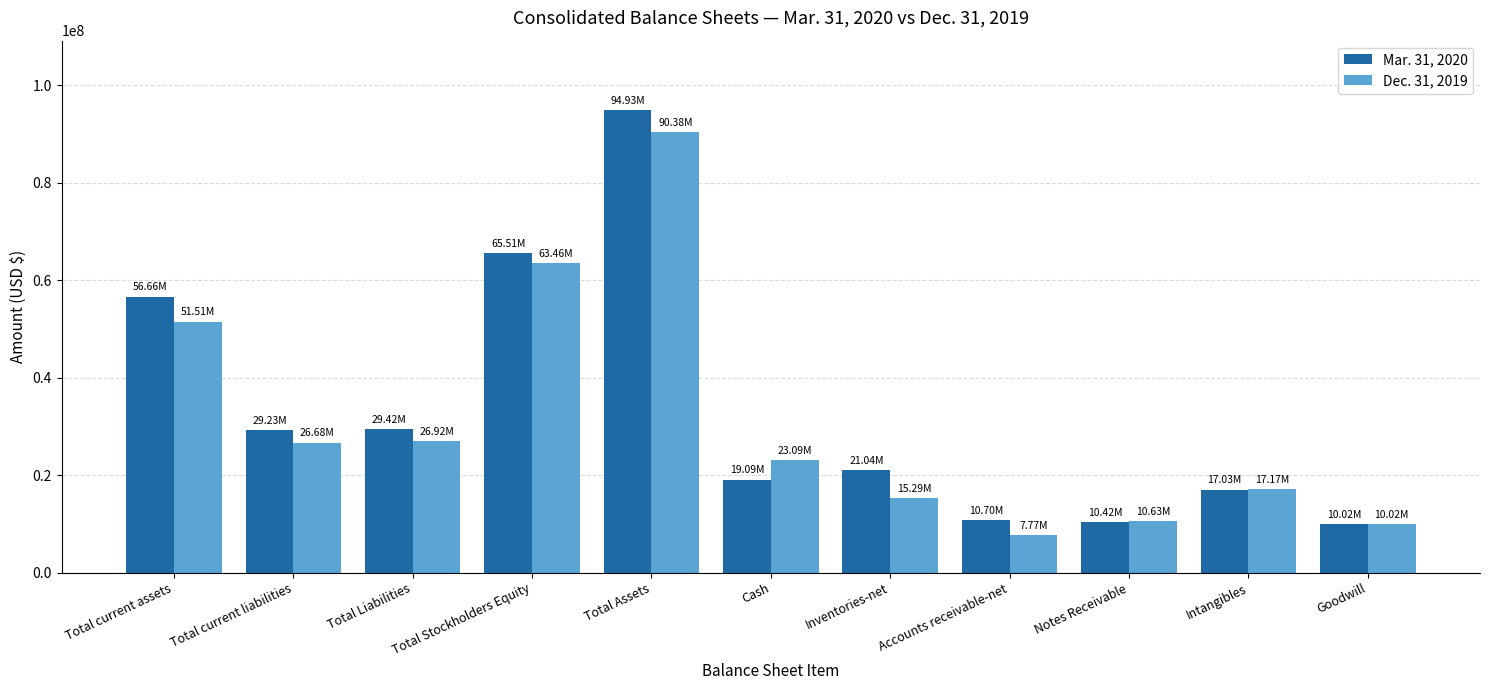

The value of Mar. 31, 2020 at Total Stockholders Equity is 93306461. True or false?

False